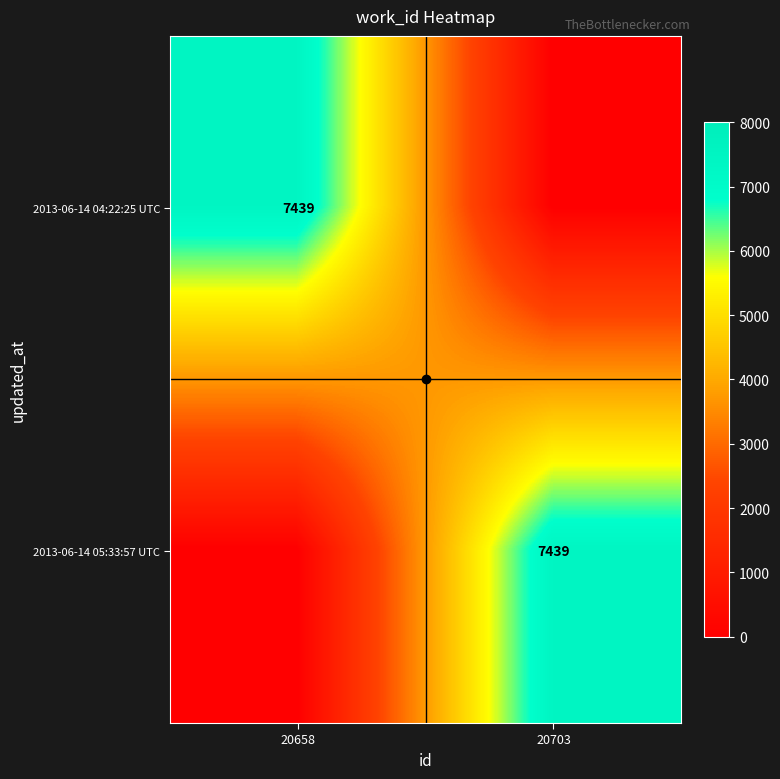

What is the sum of the 2013-06-14 05:33:57 UTC values at 20703 and 20658?

7439